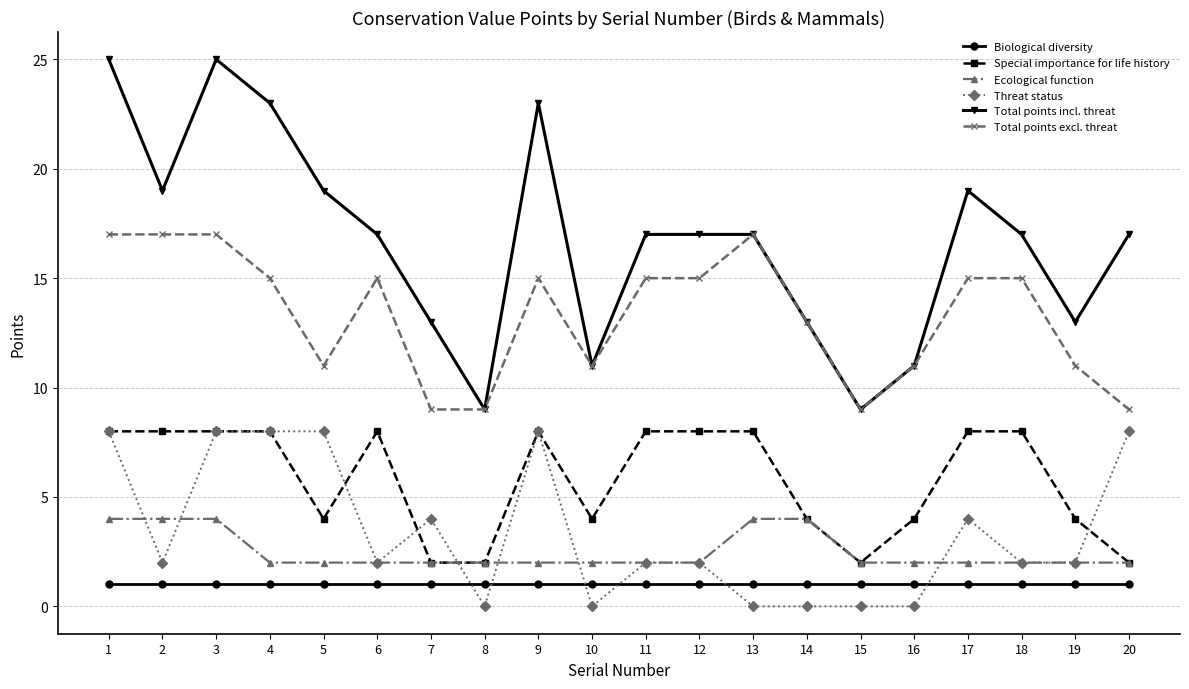

Is the value of Ecological function at 1 greater than the value of Threat status at 3?

No